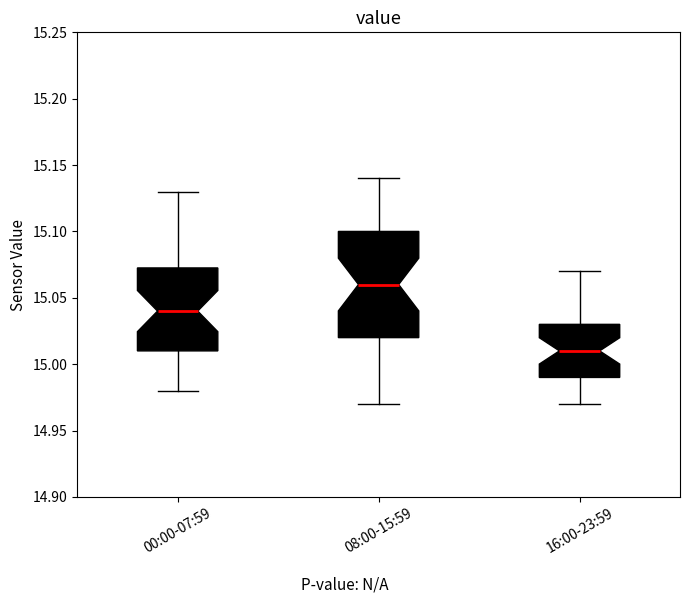

Comparing the boxes themselves (not the whiskers), which one is the tallest?

08:00-15:59